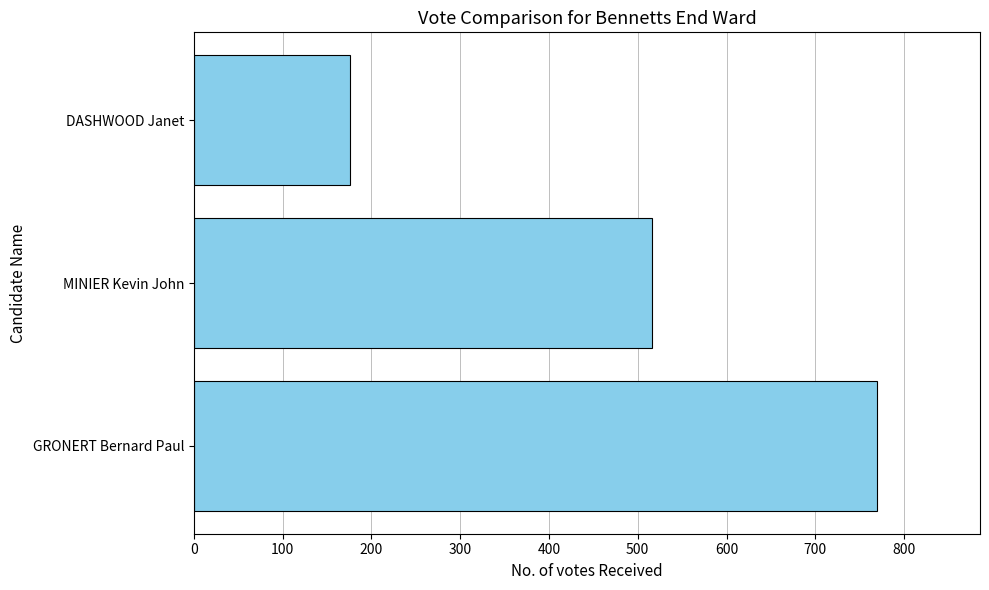

Read the value at DASHWOOD Janet.

176